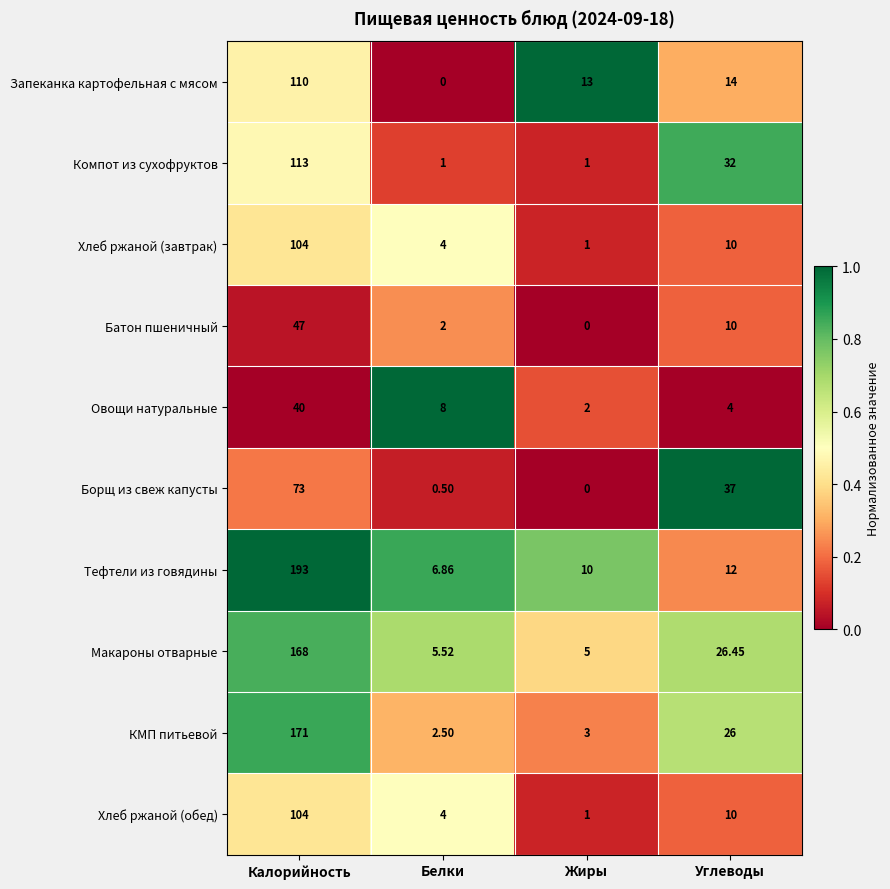

Rank the categories by Макароны отварные value from highest to lowest.

Калорийность, Углеводы, Белки, Жиры